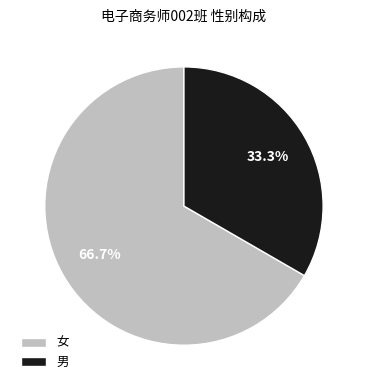

What is the majority slice?

女